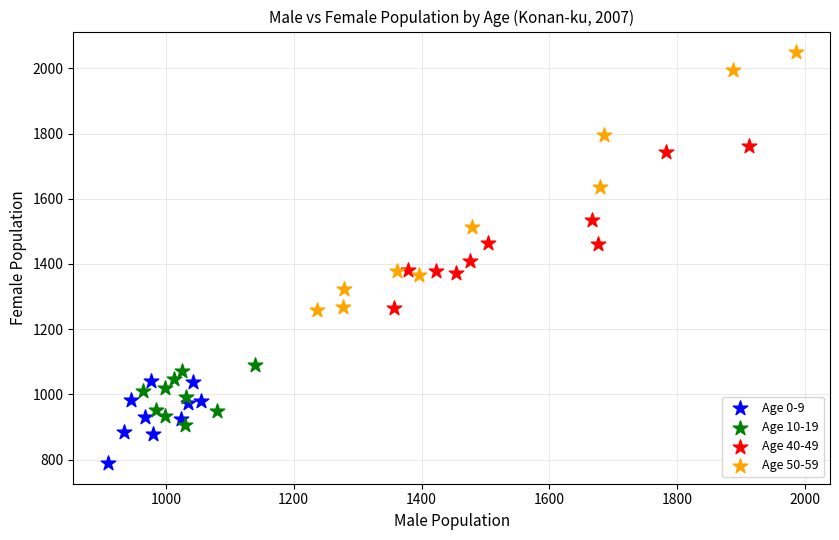

Which series has the largest Y range (max minus min)?

Age 50-59